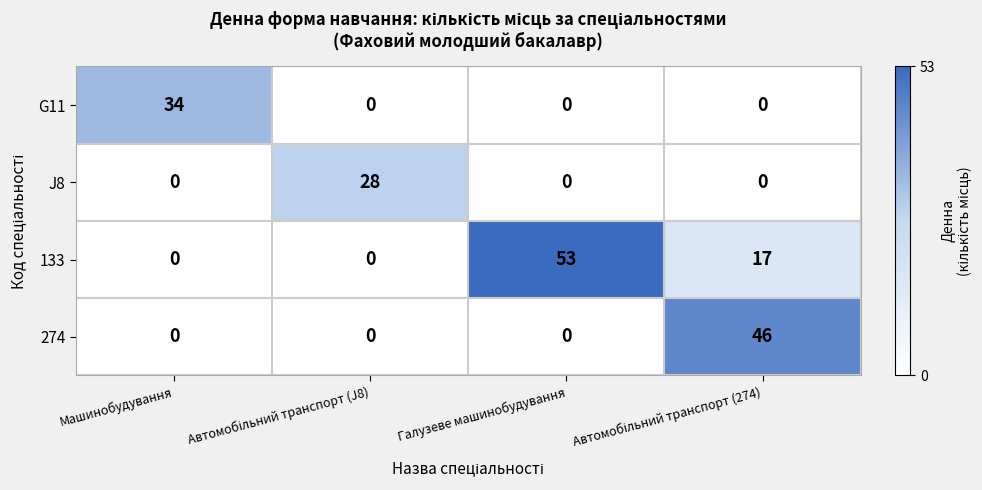

What is the spread (max minus min) of values at Галузеве машинобудування?

53